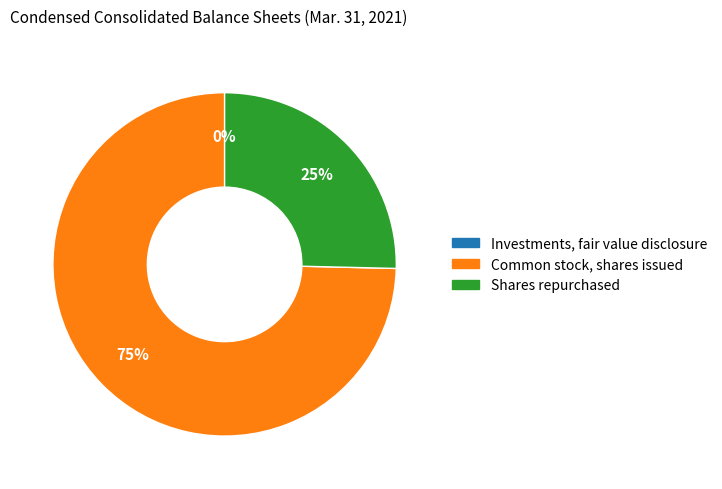

Combined, do Shares repurchased and Common stock, shares issued account for over 50%?

Yes